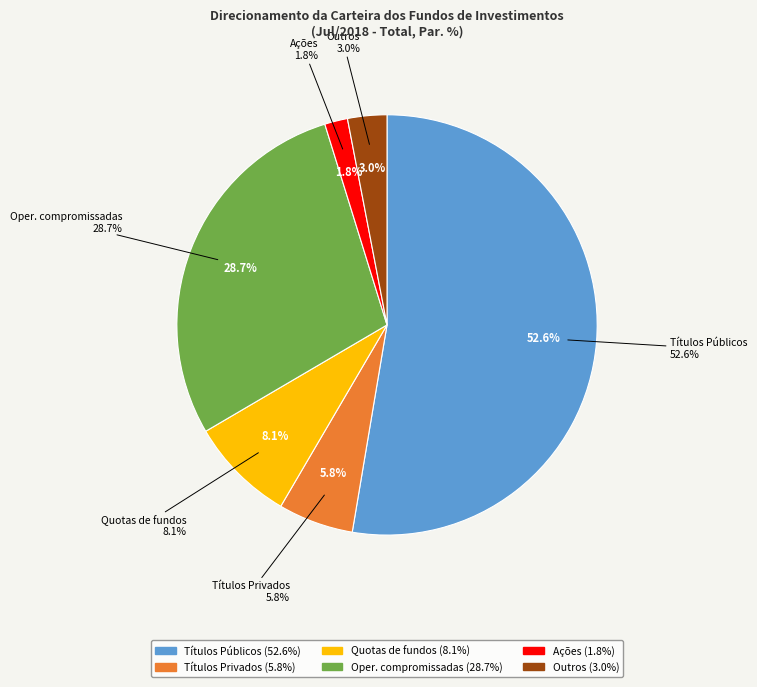

Do Ações and Títulos Privados together represent more than half of the pie?

No